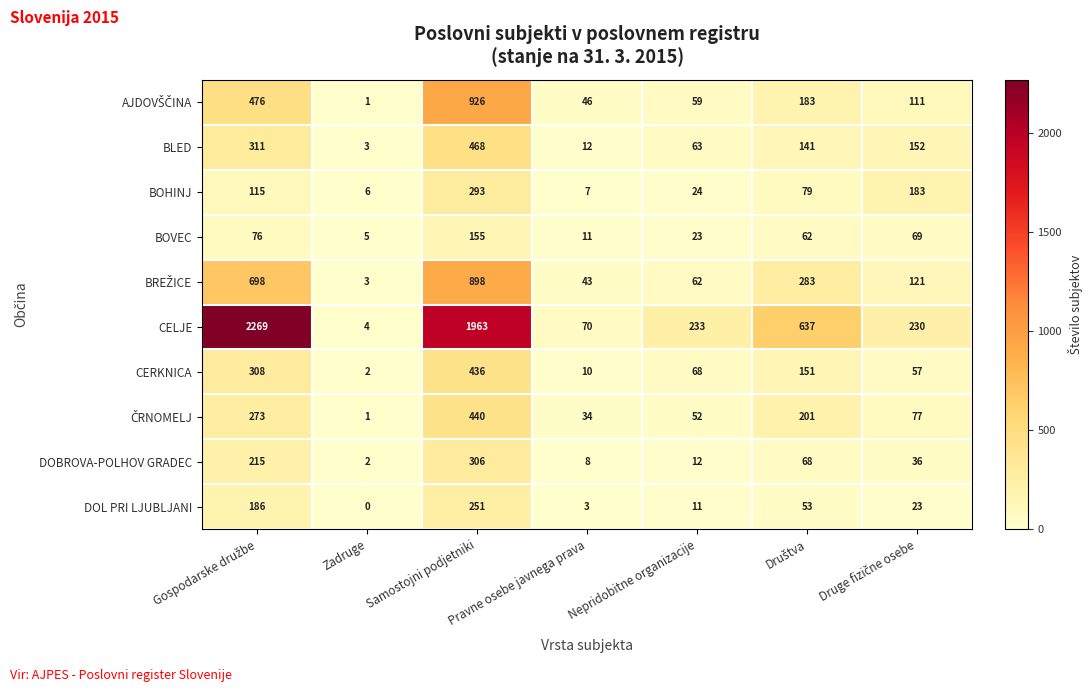

Which series has the largest total across all categories?

CELJE